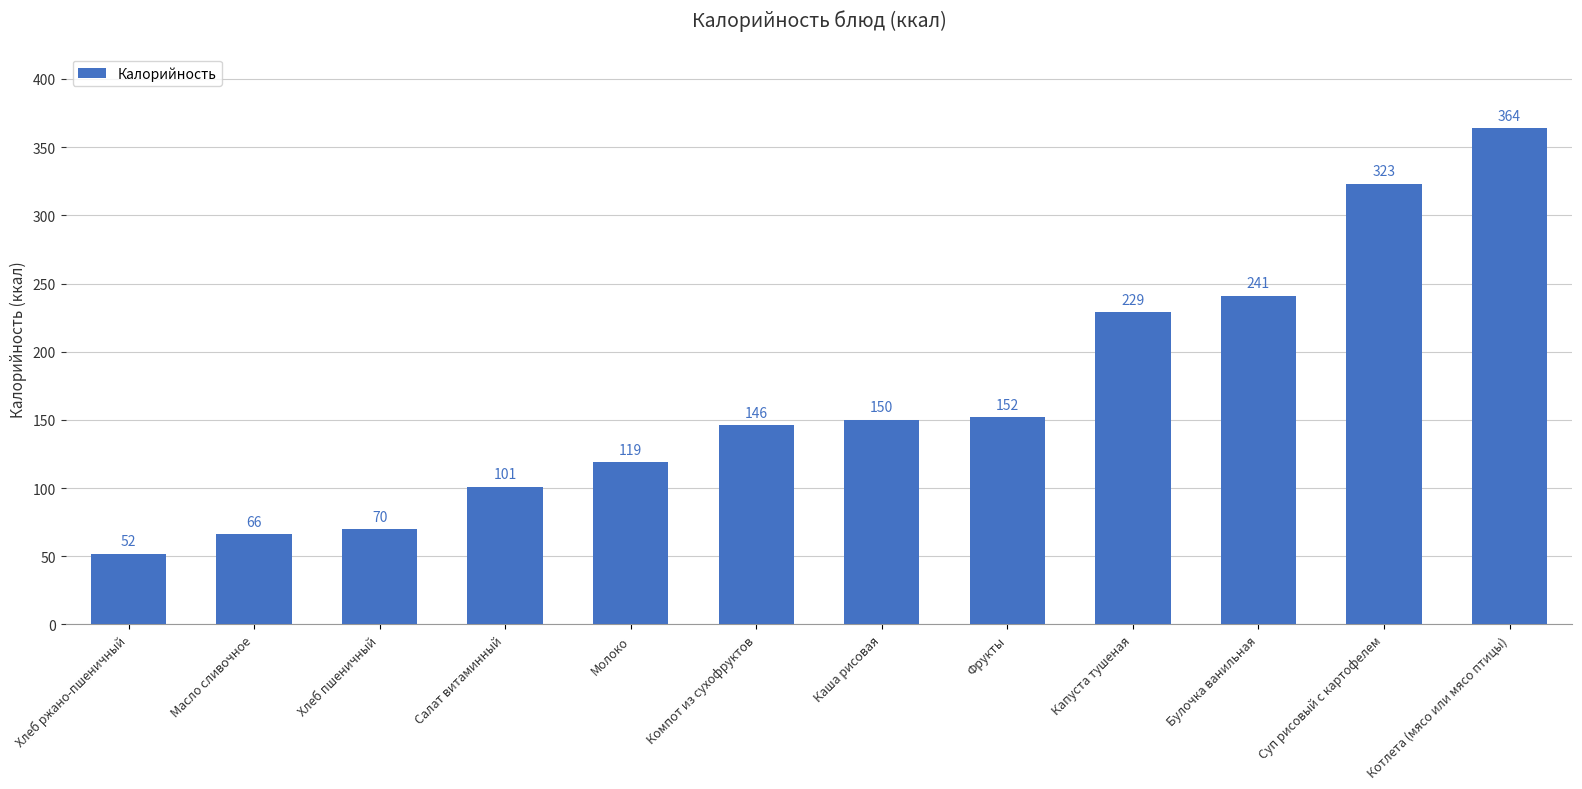

Approximately how many times larger is the value at Суп рисовый с картофелем compared to Хлеб ржано-пшеничный?

6.2